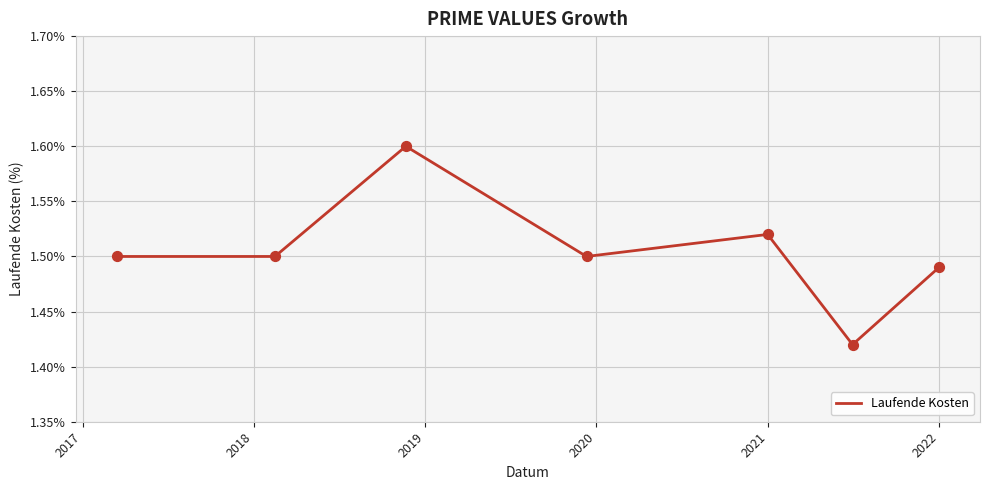

What is the greatest value displayed?

1.6